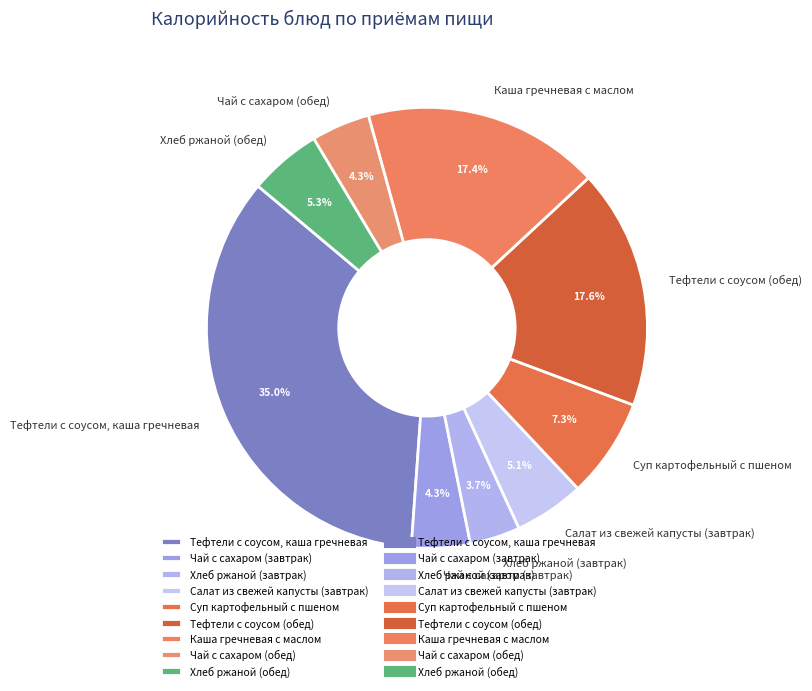

How many segments does this pie chart have?

9